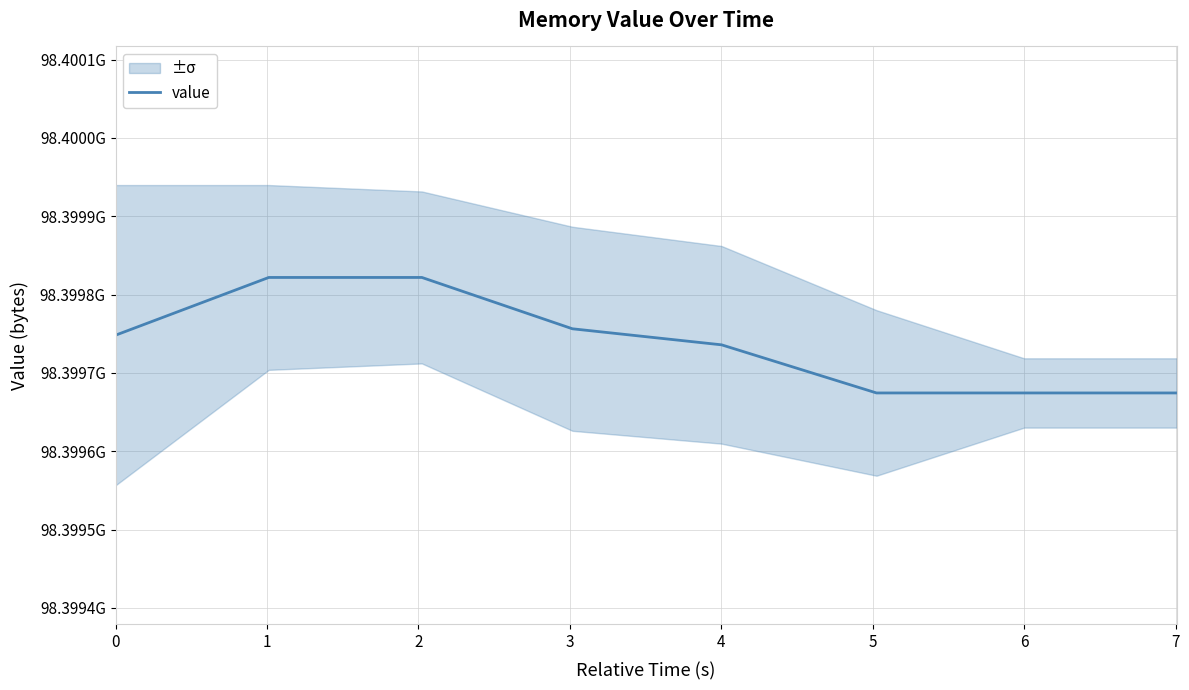

What is the approximate value at 2, to the nearest 100?

98399821800